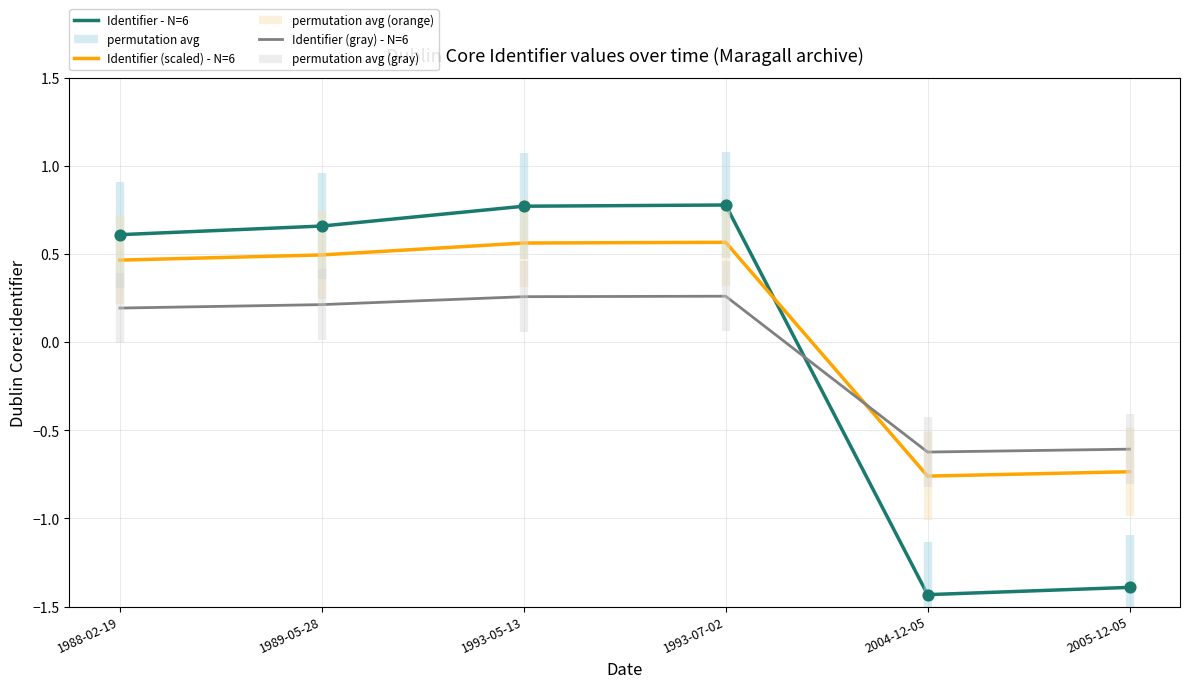

Which series reaches the minimum Y coordinate?

Identifier - N=6